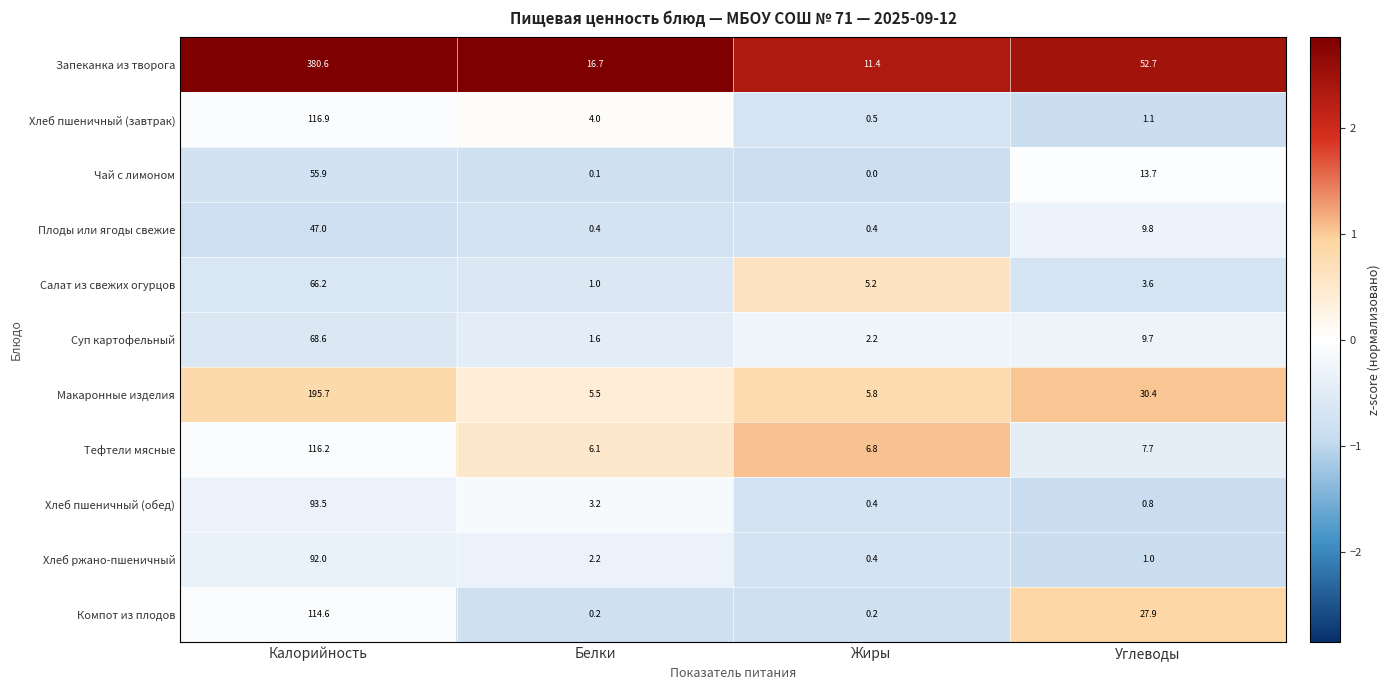

What is the difference between the maximum and minimum values in the Хлеб пшеничный (обед) series?

93.1